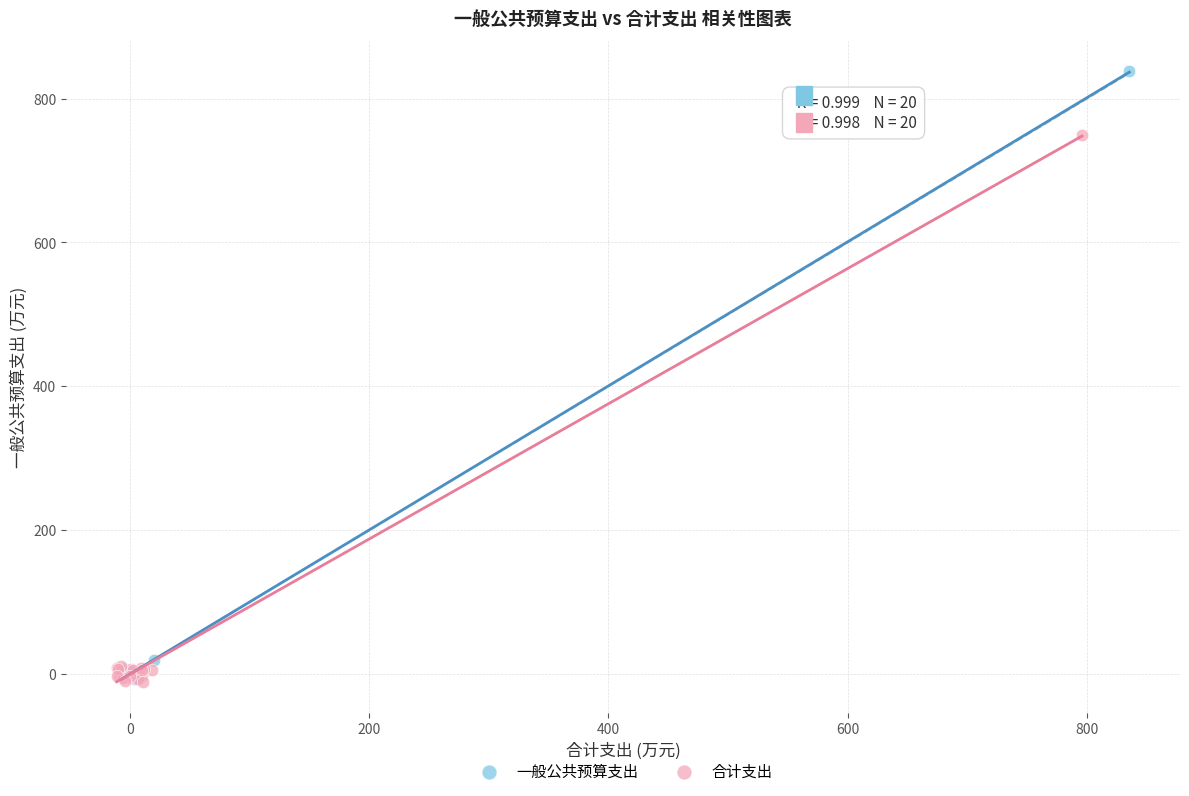

Which series reaches the maximum Y coordinate?

一般公共预算支出